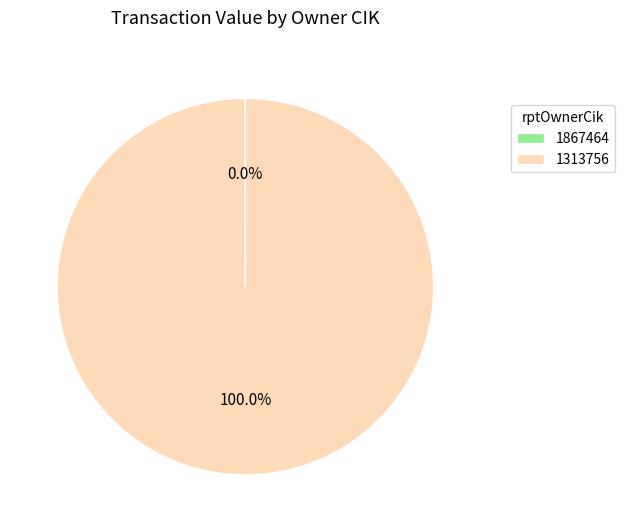

Does 1313756 represent more than half of the total?

Yes